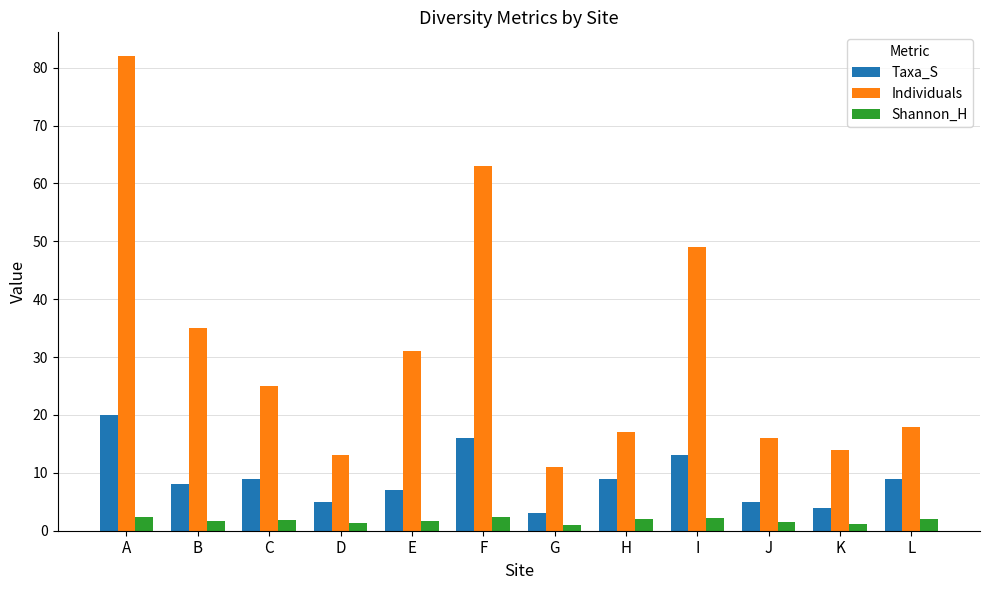

Rank the series by their average value, from highest to lowest.

Individuals, Taxa_S, Shannon_H